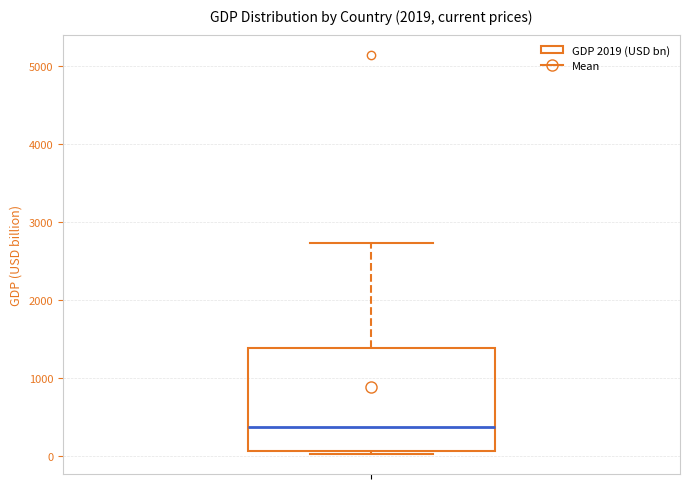

Read this box plot against the y-axis: the position of the median line, the range covered by the box, and the ends of both whiskers. The values are not printed on the chart, so give them approximately, as read against the axis.

median 400, box 100 to 1400, whiskers 0 to 2700